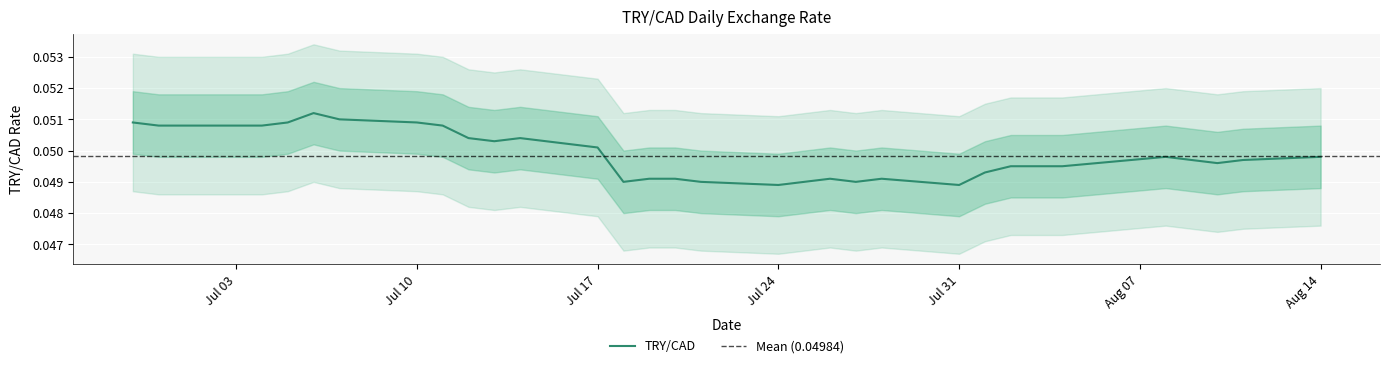

The value at 2023-07-25 is 0.1. True or false?

False